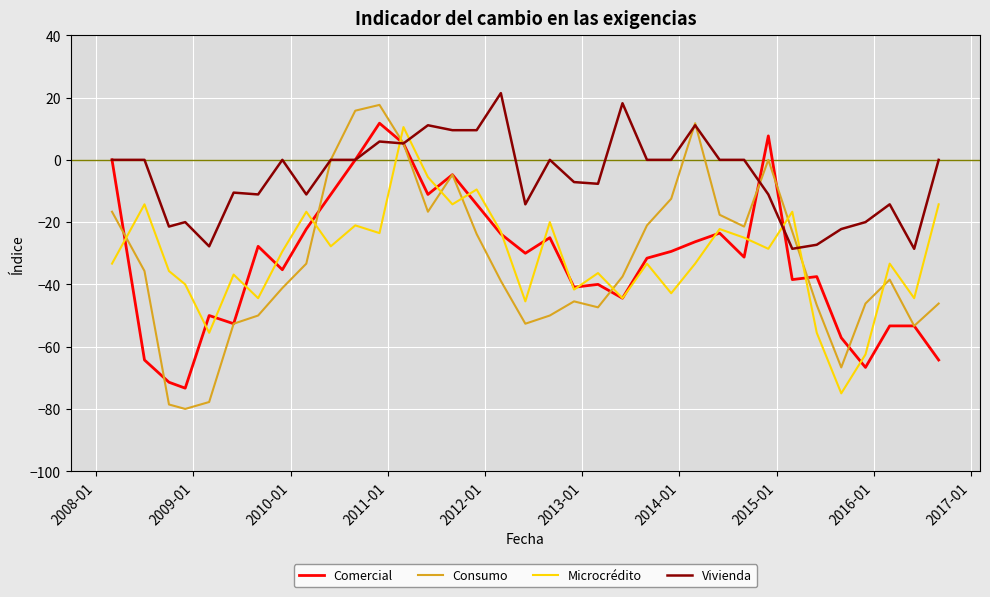

What is the highest value of the Microcrédito series?

10.5